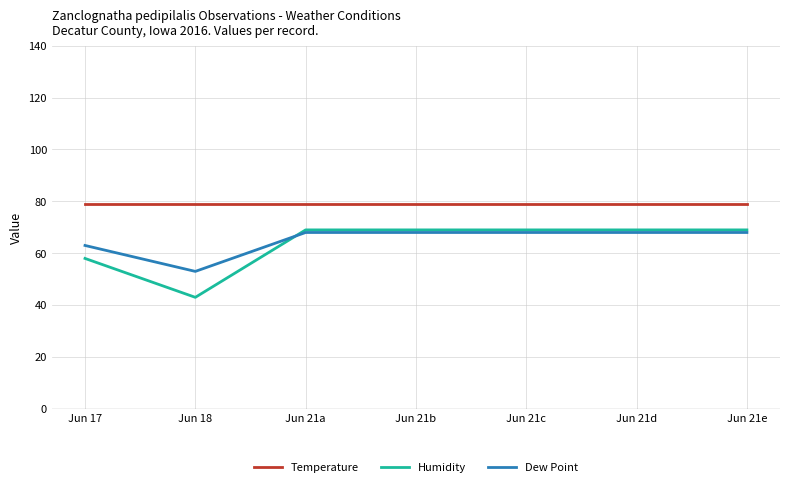

Does the chart display data point markers on the line(s)?

No